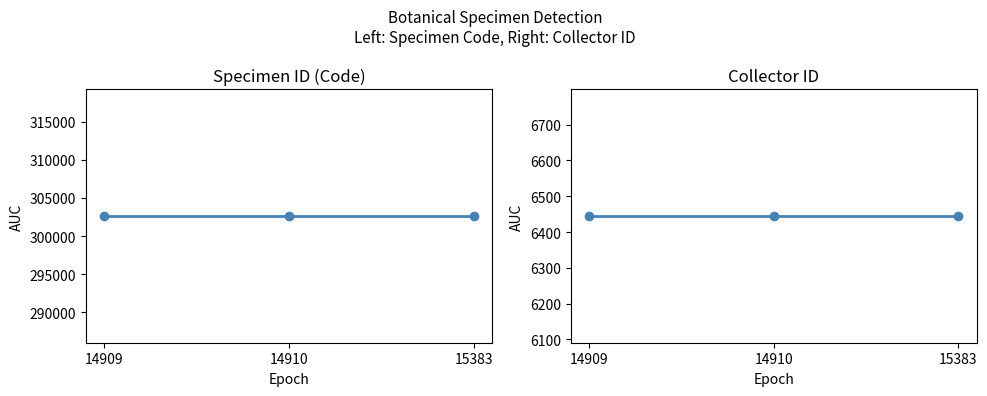

Which has a higher value, 14910 or 15383?

14910